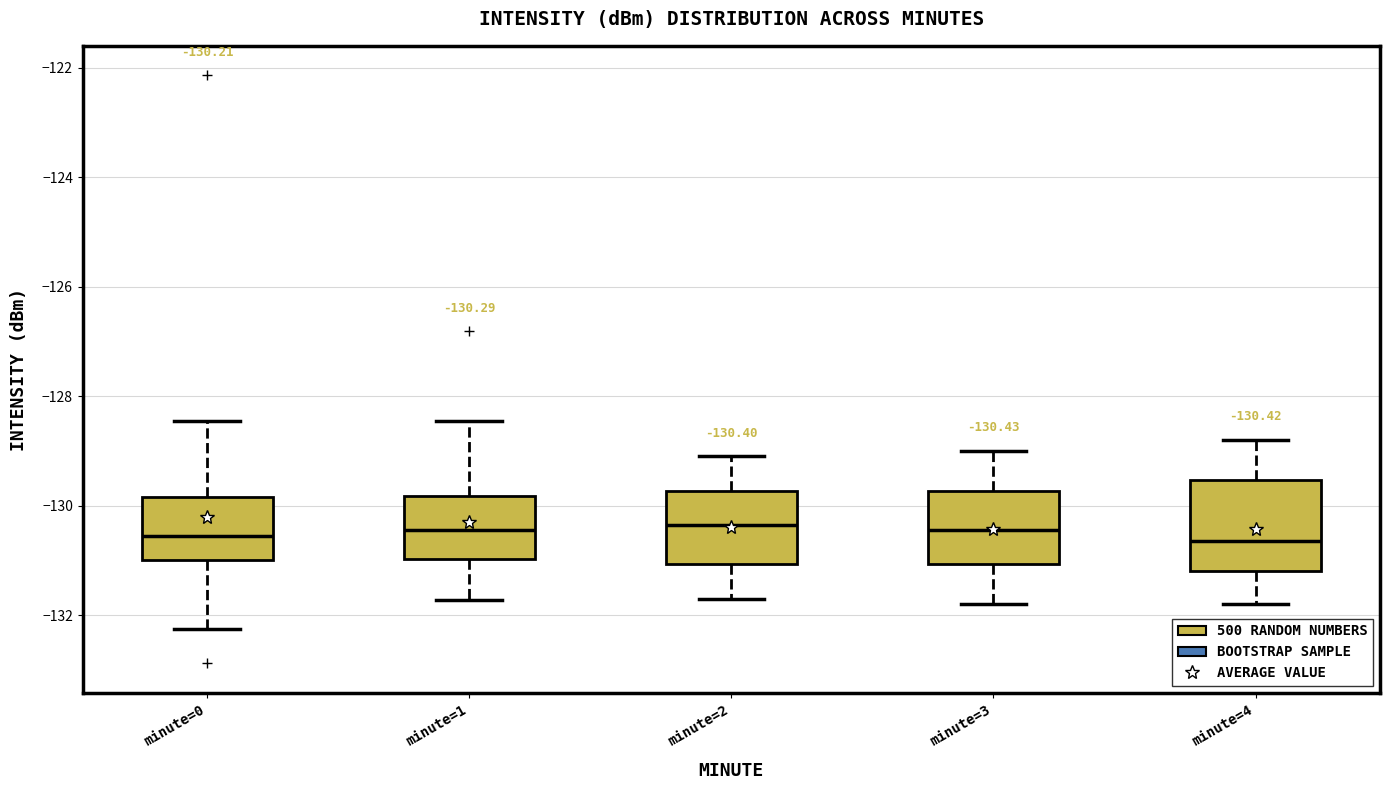

Comparing the boxes themselves (not the whiskers), which one is the tallest?

minute=4